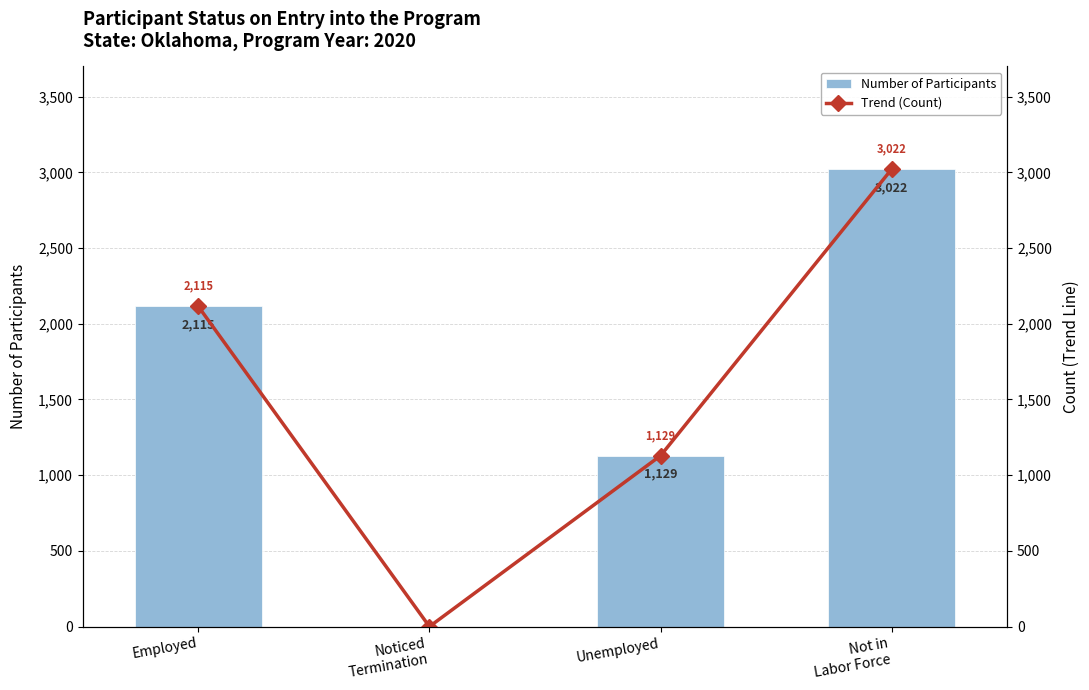

Reading right to left, what are all the values shown in this chart?

Number of Participants: Not in
Labor Force=3022	Unemployed=1129	Noticed
Termination=0	Employed=2115
Trend (Count): Not in
Labor Force=3022	Unemployed=1129	Noticed
Termination=0	Employed=2115